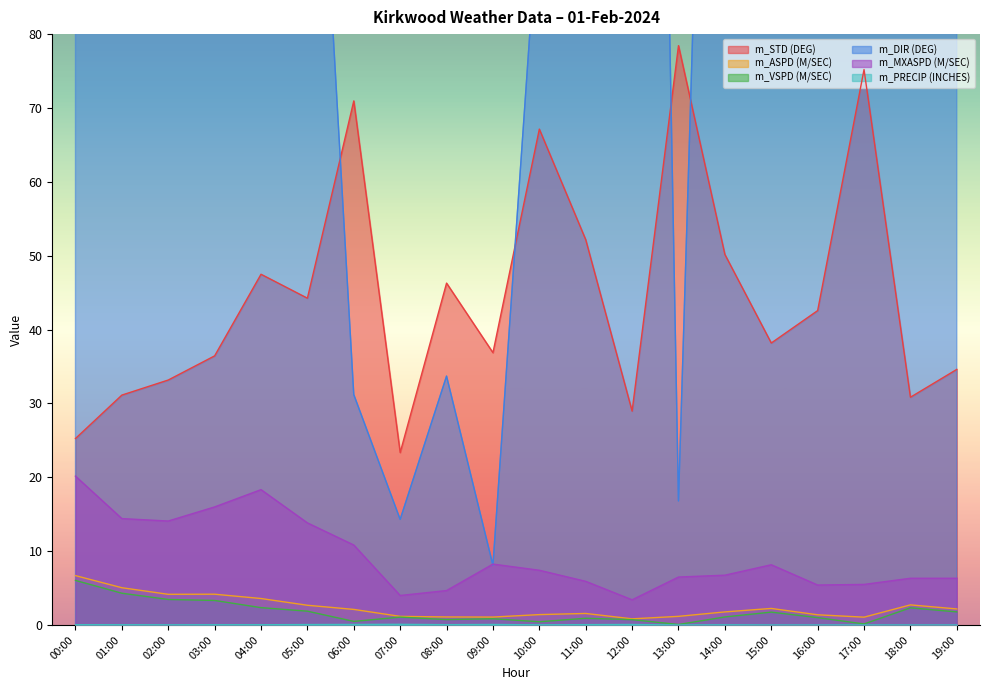

Is it true that m_DIR (DEG) equals 95.6 at 14:00?

False